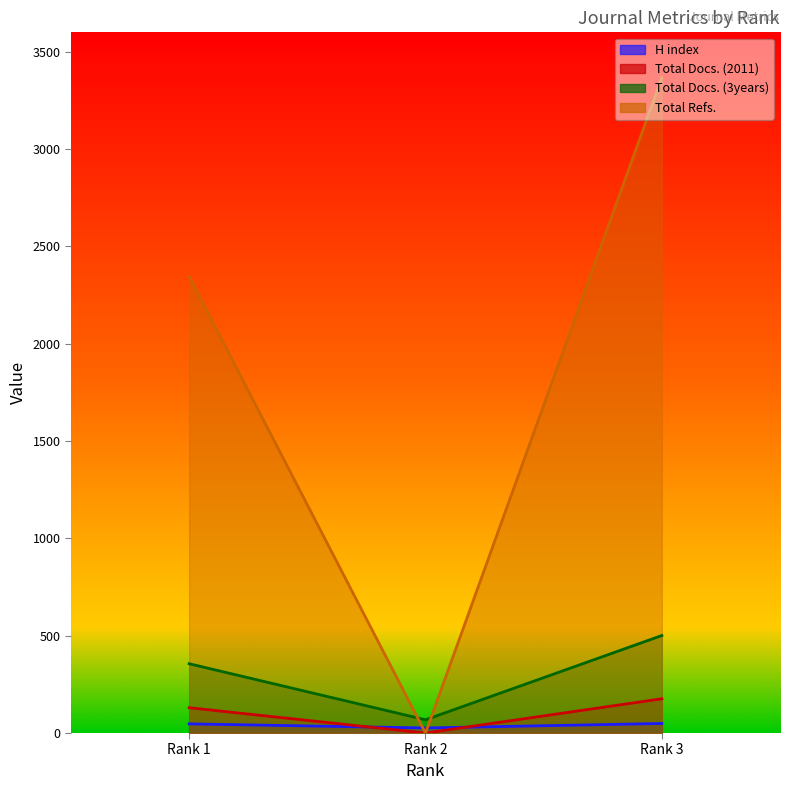

Which series has the largest total across all categories?

Total Refs.